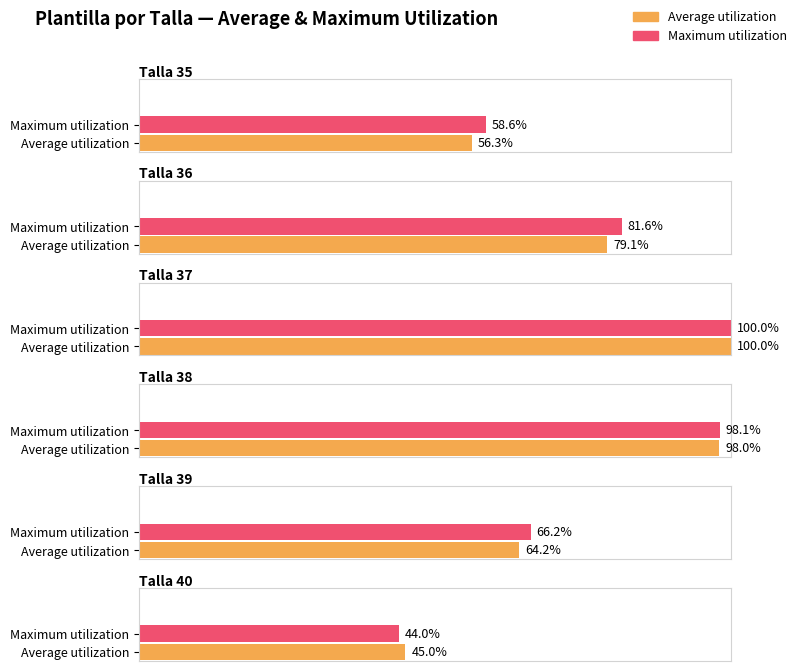

How many data points does each series have?

6